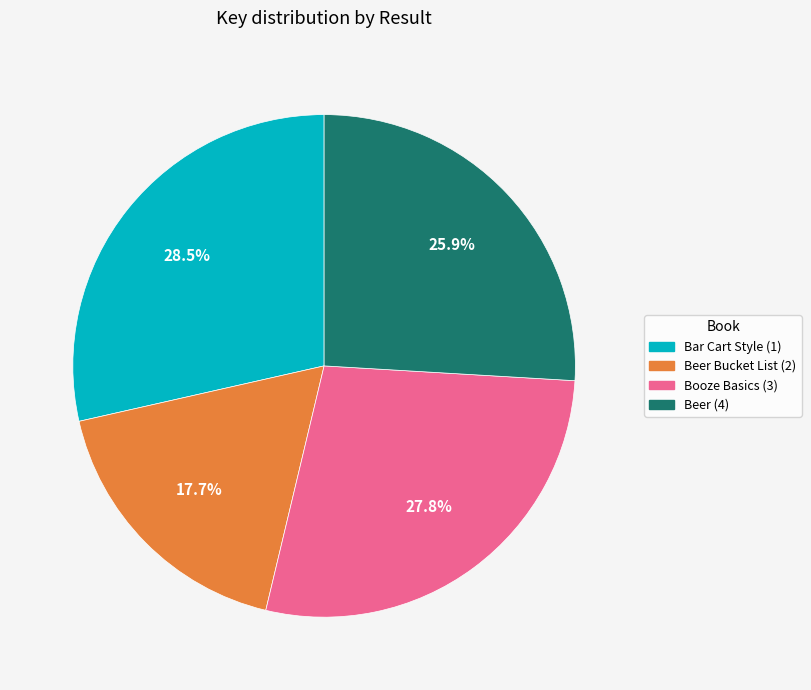

Rank the categories by value from lowest to highest.

Beer Bucket List (2), Beer (4), Booze Basics (3), Bar Cart Style (1)